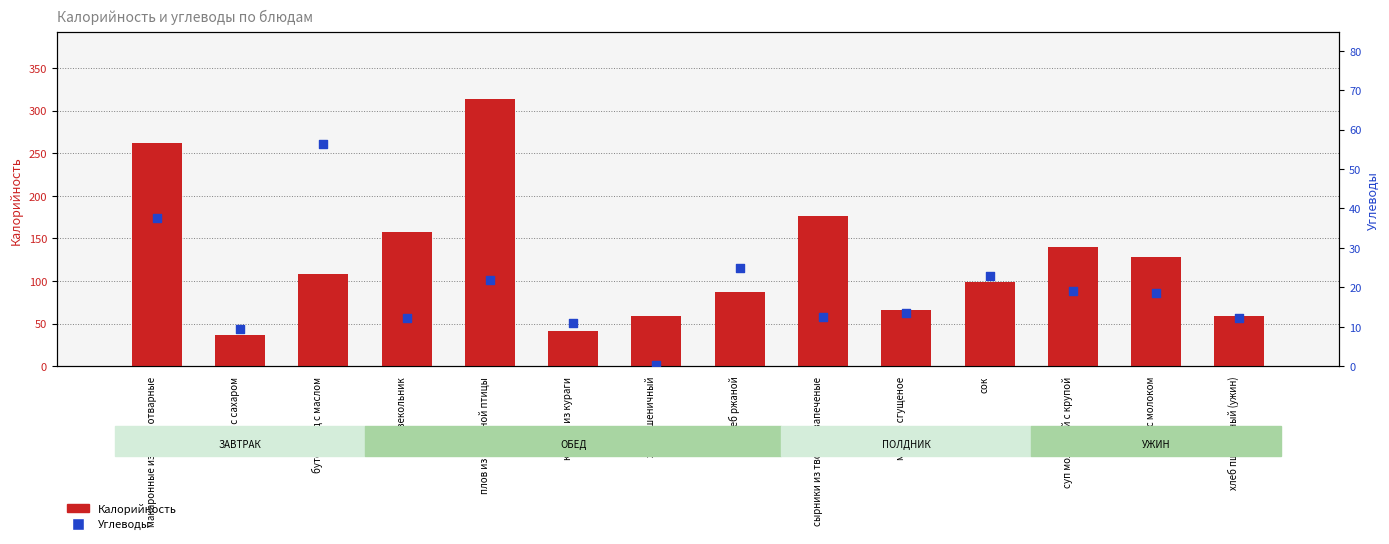

At which category is the sum across all series the highest?

плов из отварной птицы